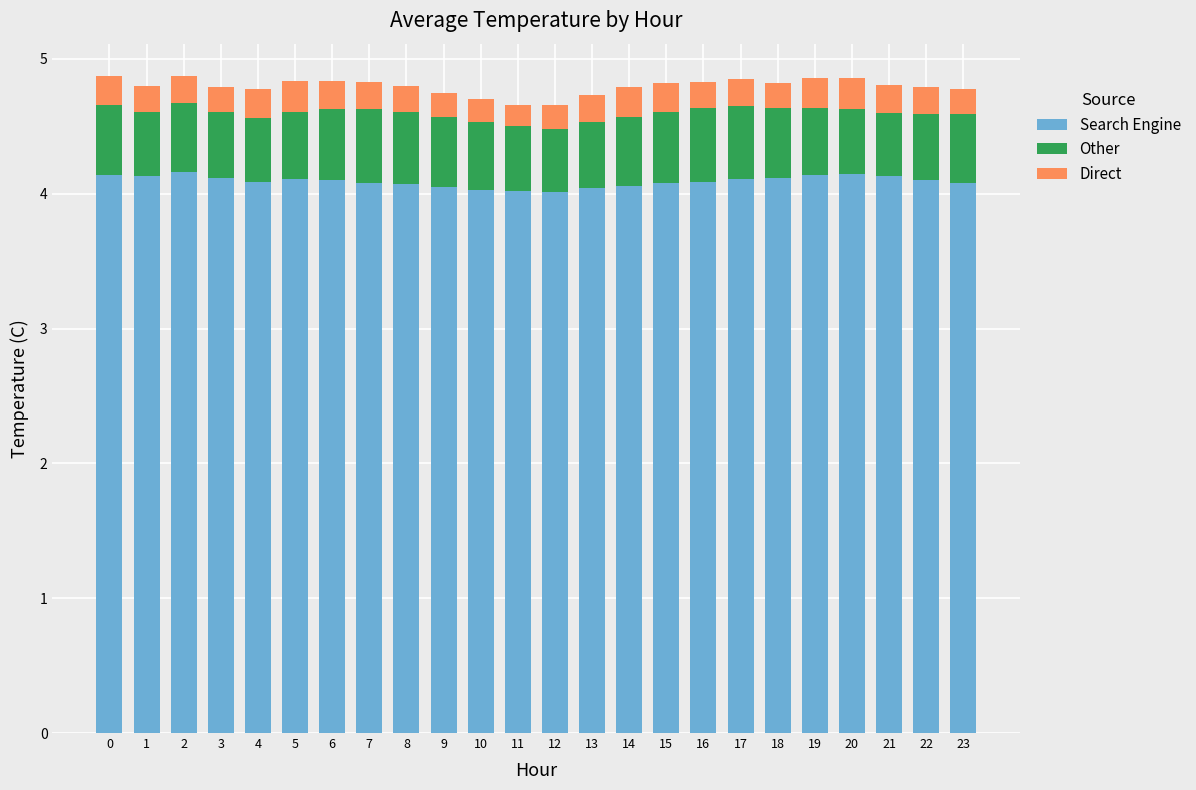

What is the highest value of the Search Engine series?

4.2